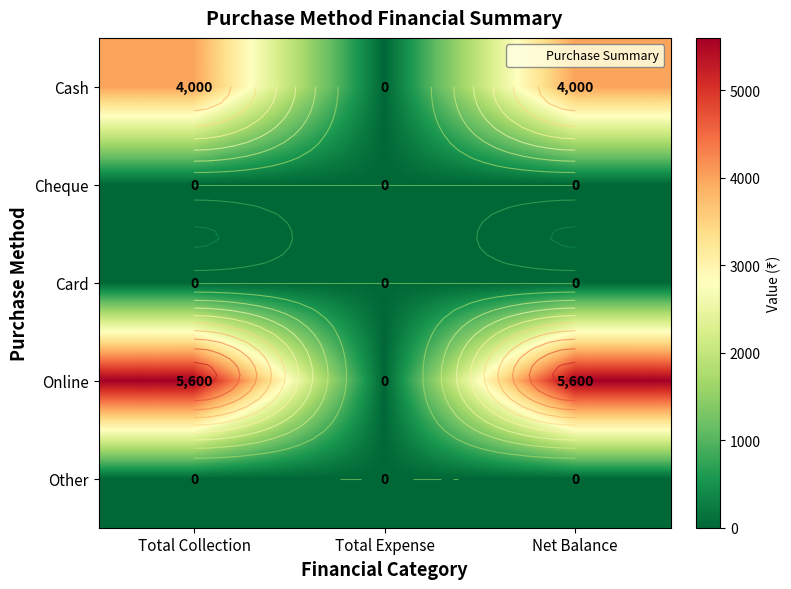

Is the value of Card at Total Collection greater than the value of Online at Total Collection?

No